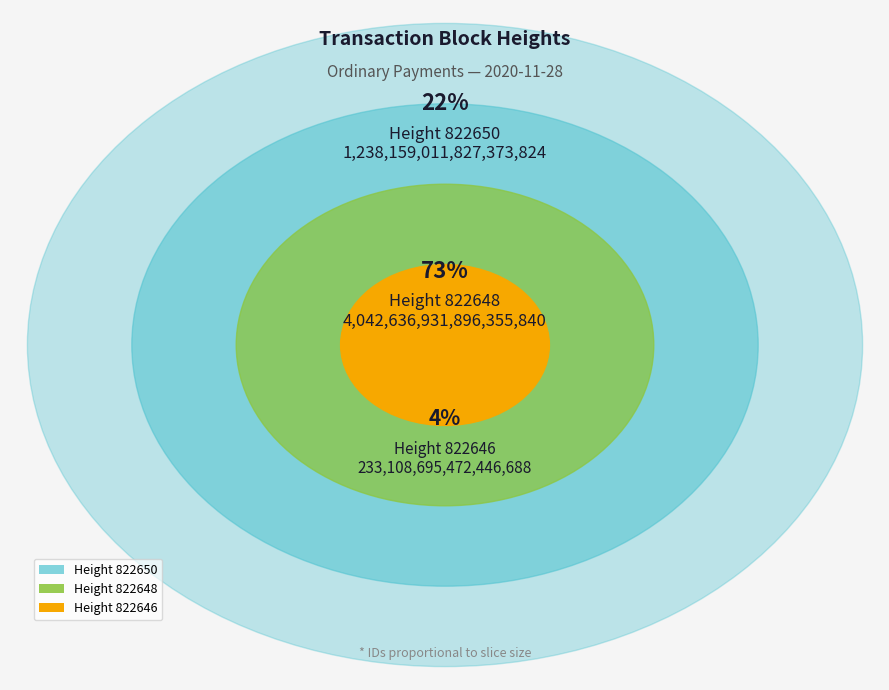

True or false: 822646 accounts for 4% of the total.

True